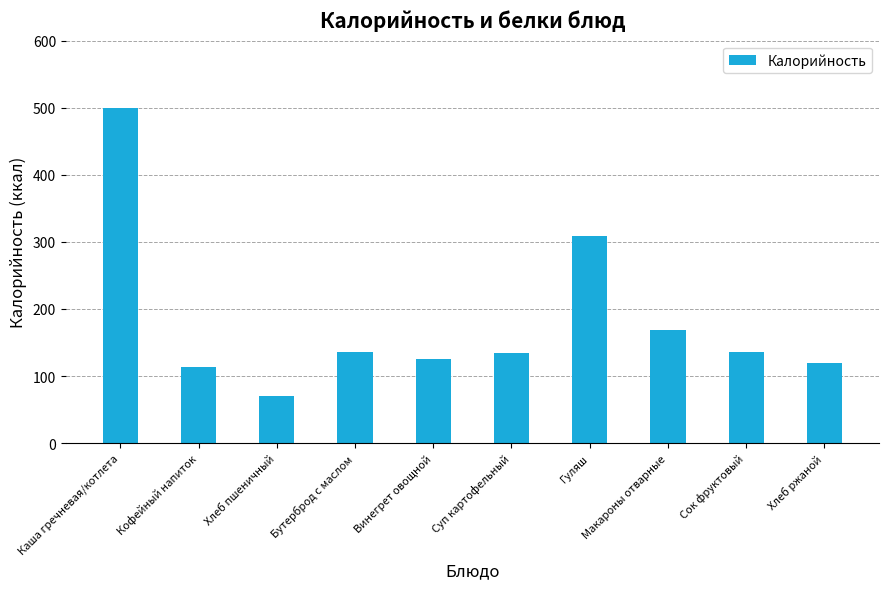

Are the bars grouped side by side (vs. stacked)?

No